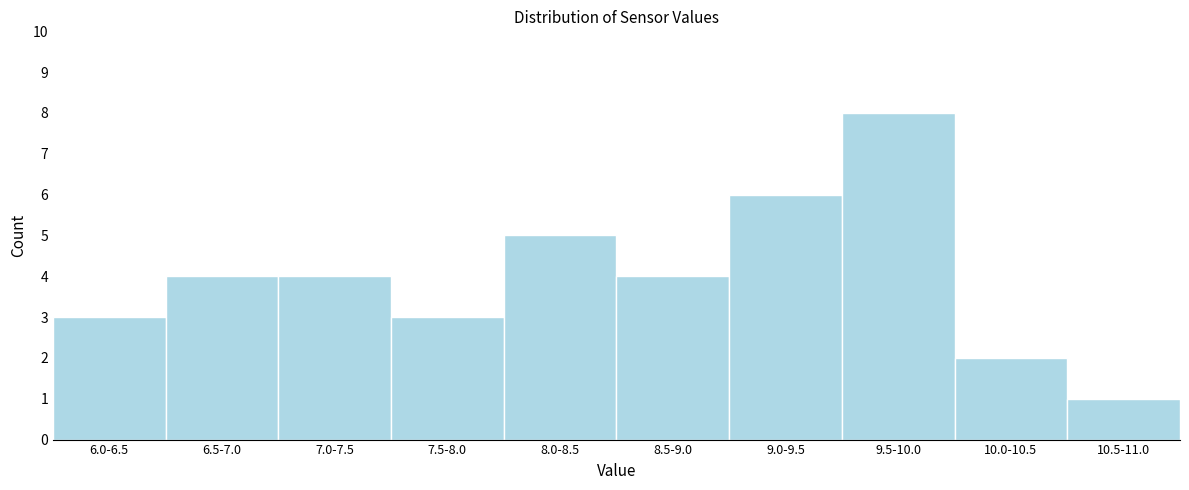

Reading left to right, extract all data points from this chart.

3	4	4	3	5	4	6	8	2	1